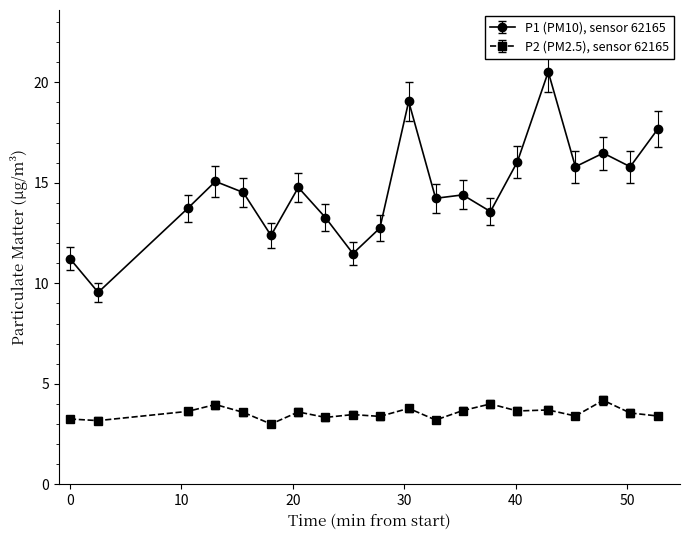

True or false: P2 (PM2.5), sensor 62165 and P1 (PM10), sensor 62165 intersect in this chart.

False